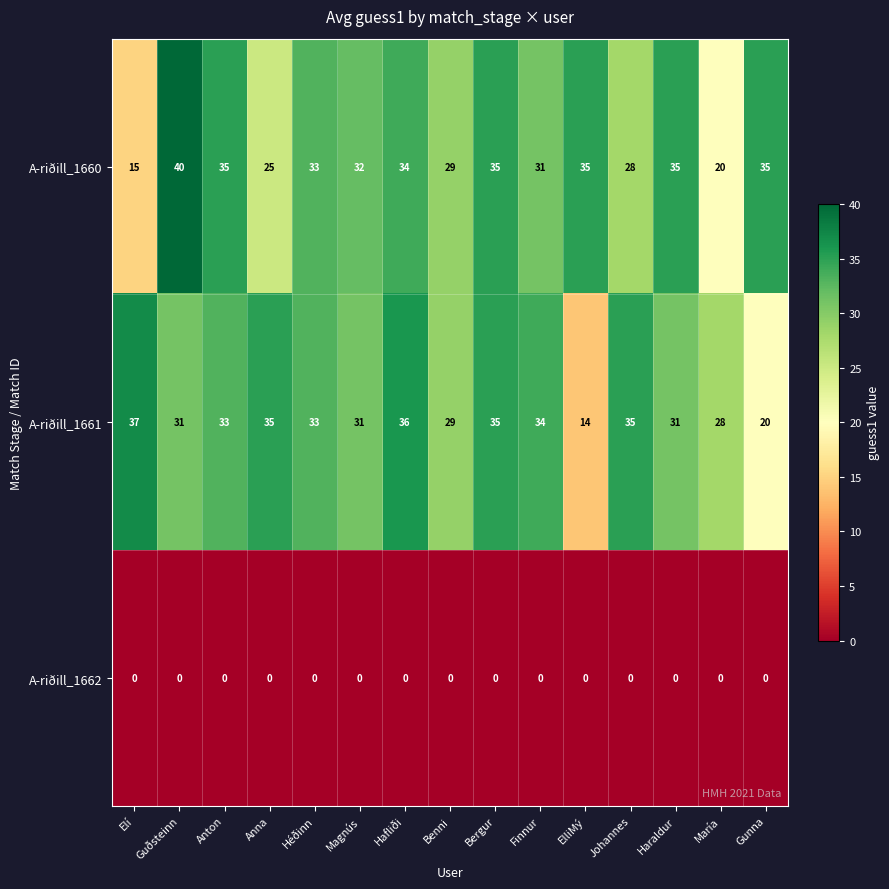

Rank the series at Guðsteinn from lowest to highest value.

A-riðill_1662, A-riðill_1661, A-riðill_1660